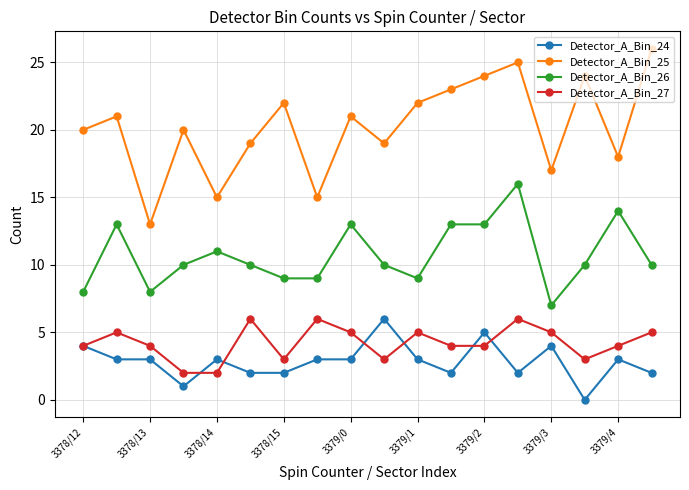

Which series has the largest total across all categories?

Detector_A_Bin_25